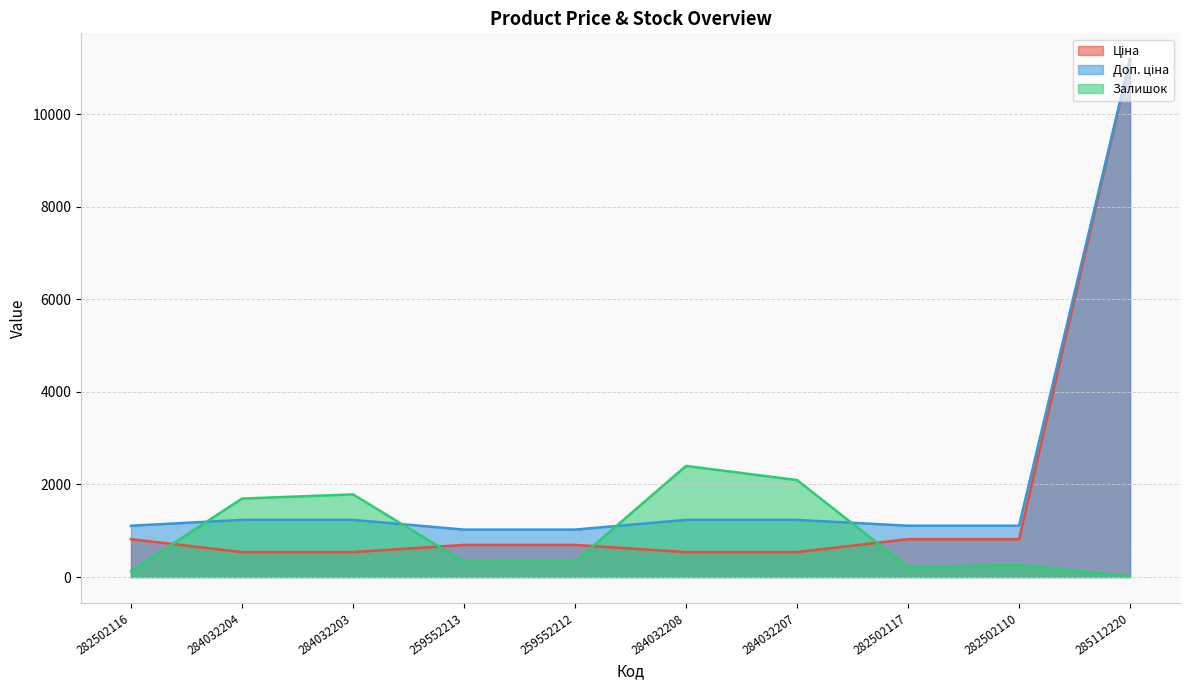

Is it true that Ціна equals 346.6 at 284032207?

False